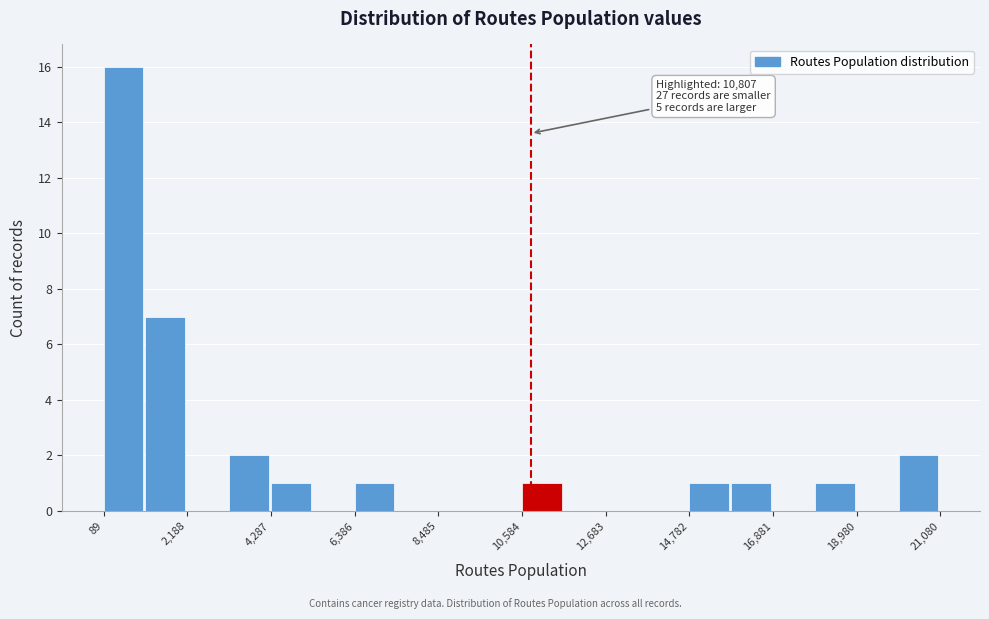

Read against the x-axis, roughly where is the centre of the tallest bar?

500